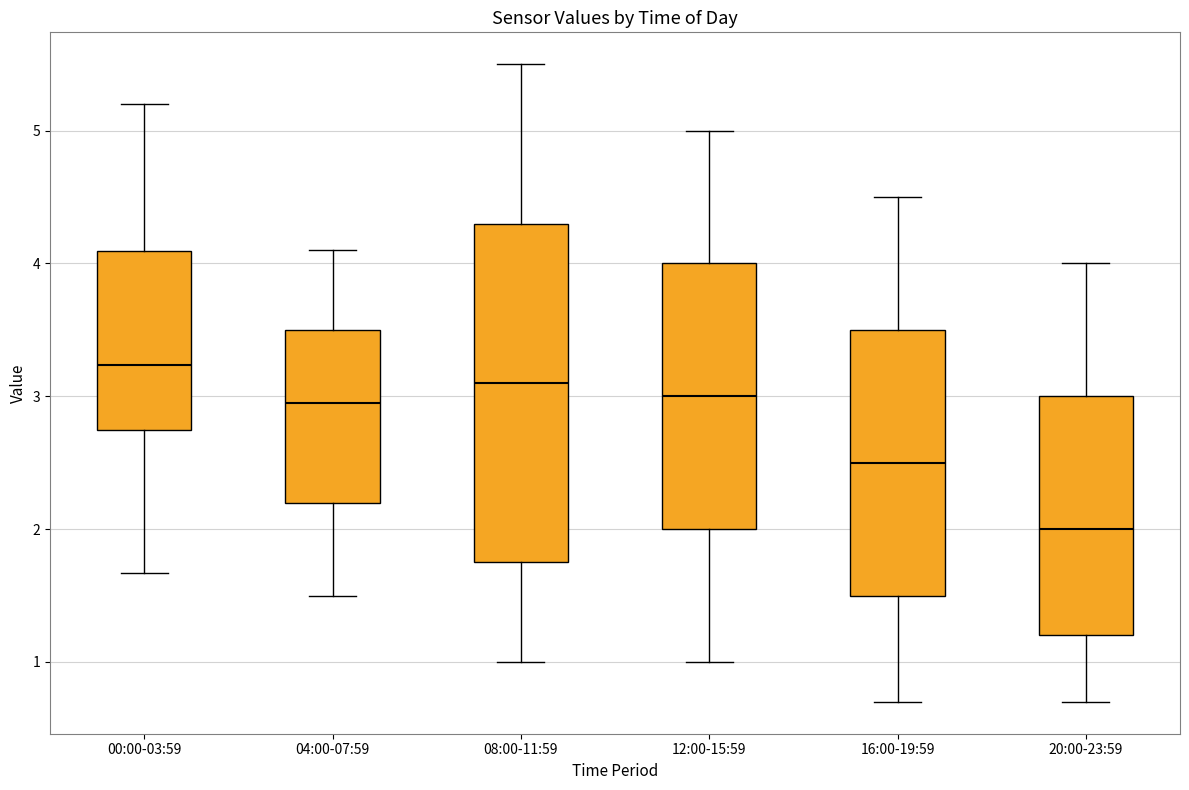

Where does the upper whisker of the box for 16:00-19:59 end on the y-axis? The values are not printed on the chart, so give them approximately, as read against the axis.

4.5